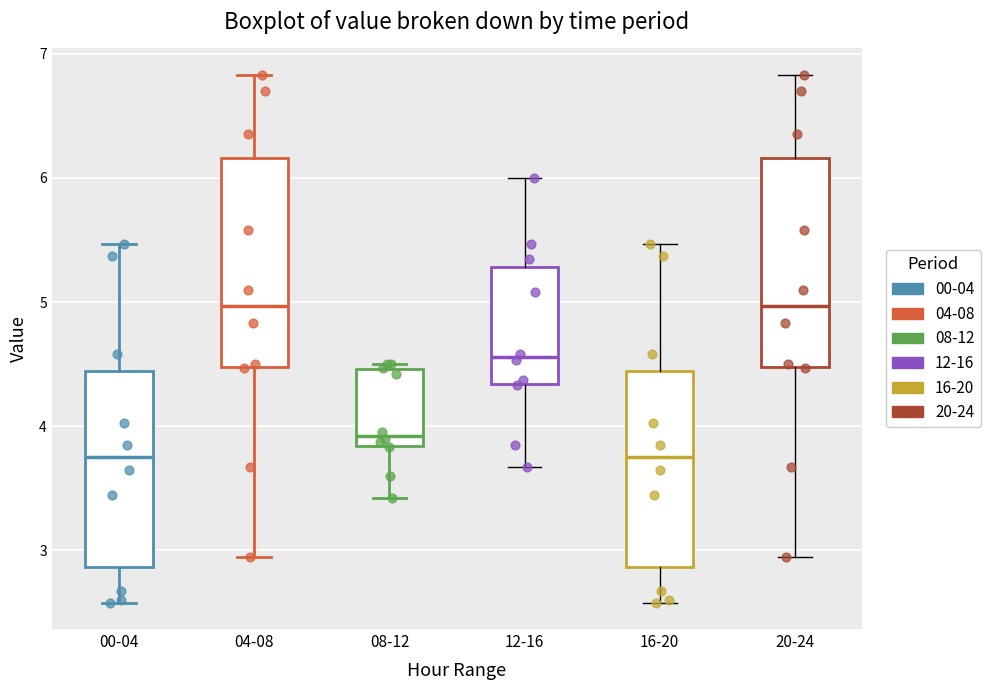

Reading left to right, transcribe this box plot: for each box, give where its median line is, the range the box spans, and where its two whiskers end, as read against the y-axis. The values are not printed on the chart, so give them approximately, as read against the axis.

00-04: median 3.8, box 2.9 to 4.4, whiskers 2.6 to 5.5
04-08: median 5.0, box 4.5 to 6.2, whiskers 3.0 to 6.8
08-12: median 3.9, box 3.8 to 4.5, whiskers 3.4 to 4.5 (just above the box's upper edge)
12-16: median 4.6, box 4.3 to 5.3, whiskers 3.7 to 6.0
16-20: median 3.8, box 2.9 to 4.4, whiskers 2.6 to 5.5
20-24: median 5.0, box 4.5 to 6.2, whiskers 3.0 to 6.8